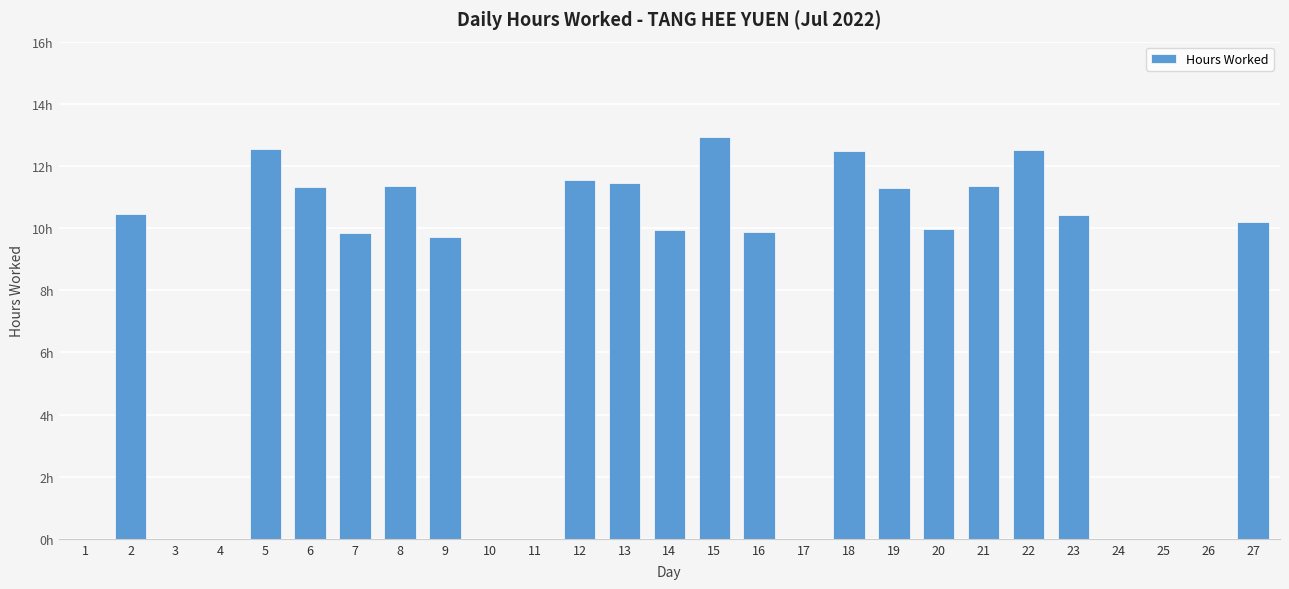

What is the average value?

7.4